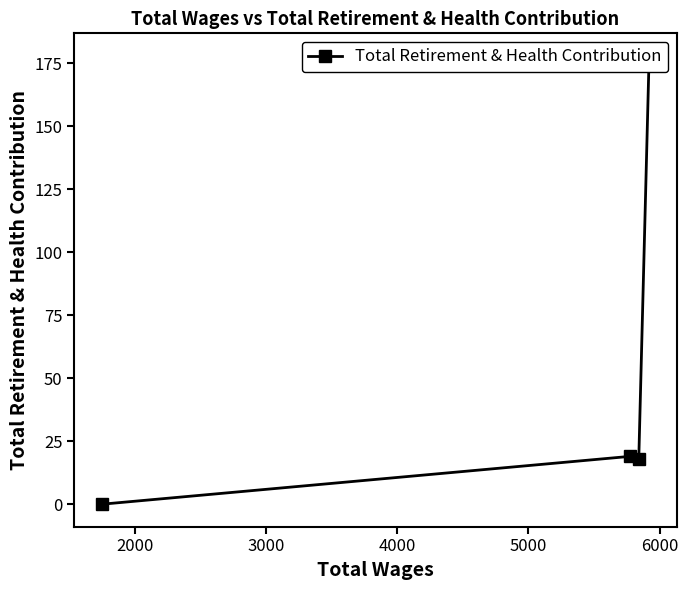

What is the difference between the maximum and minimum values?

178